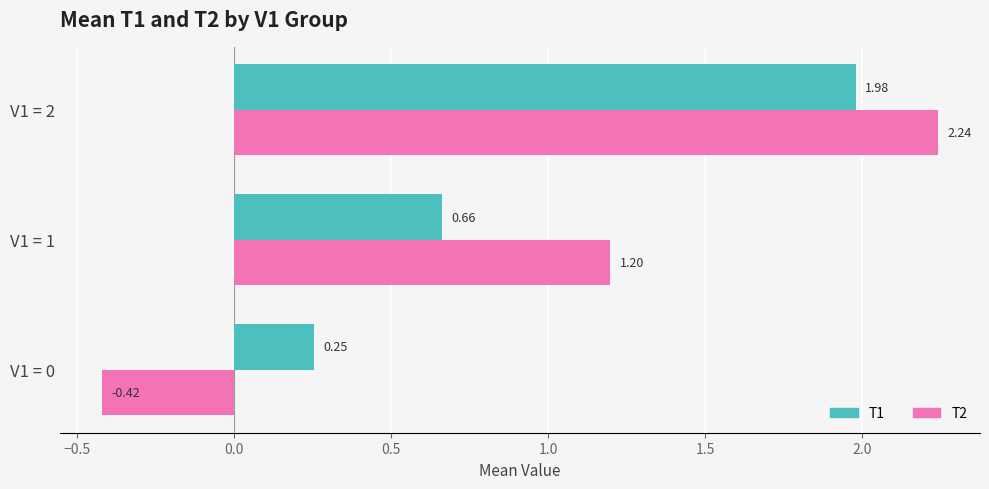

At how many categories does at least one series exceed 0?

3